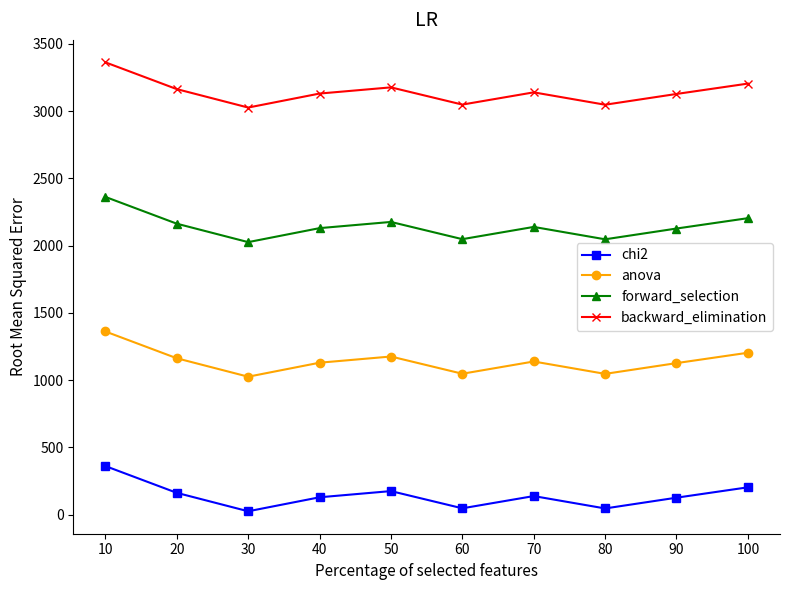

What is the spread (max minus min) of values at 90?

3000